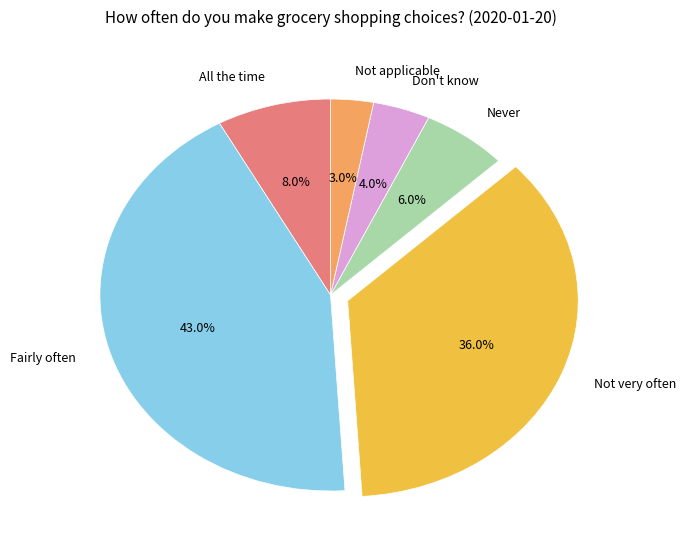

How many slices are in this pie chart?

6